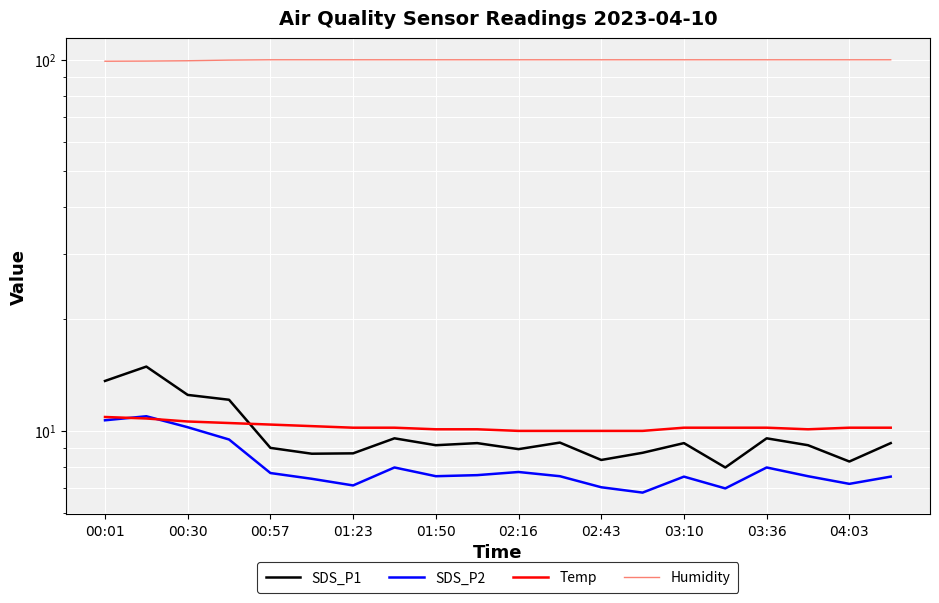

Does the chart display data point markers on the line(s)?

No